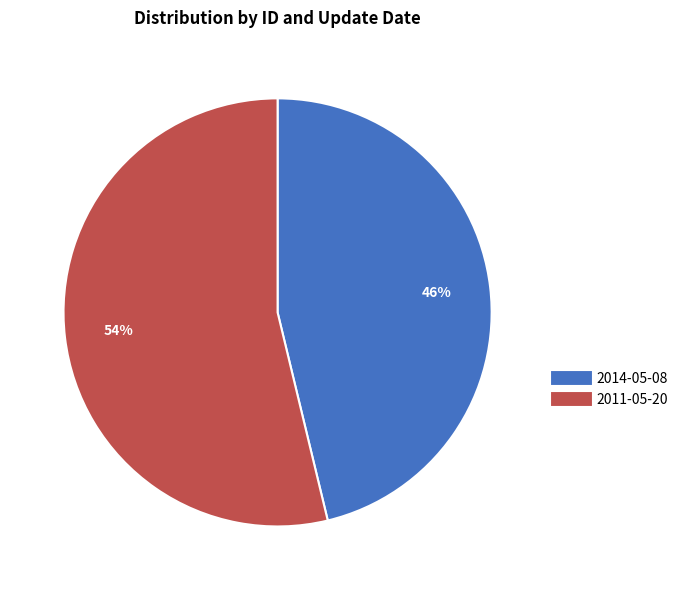

What percentage is the 2014-05-08 slice, to the nearest percent?

46%